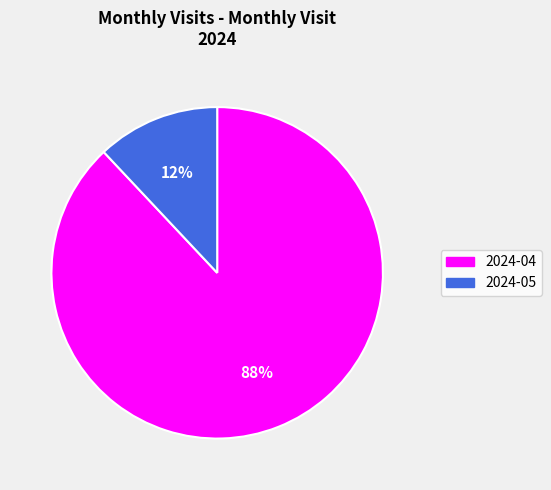

Combined, do 2024-05 and 2024-04 account for over 50%?

Yes